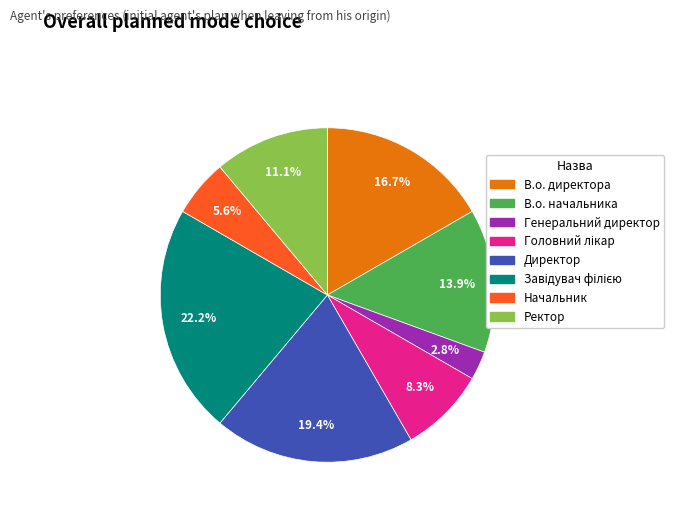

Is it true that Начальник is 6% of the pie?

True